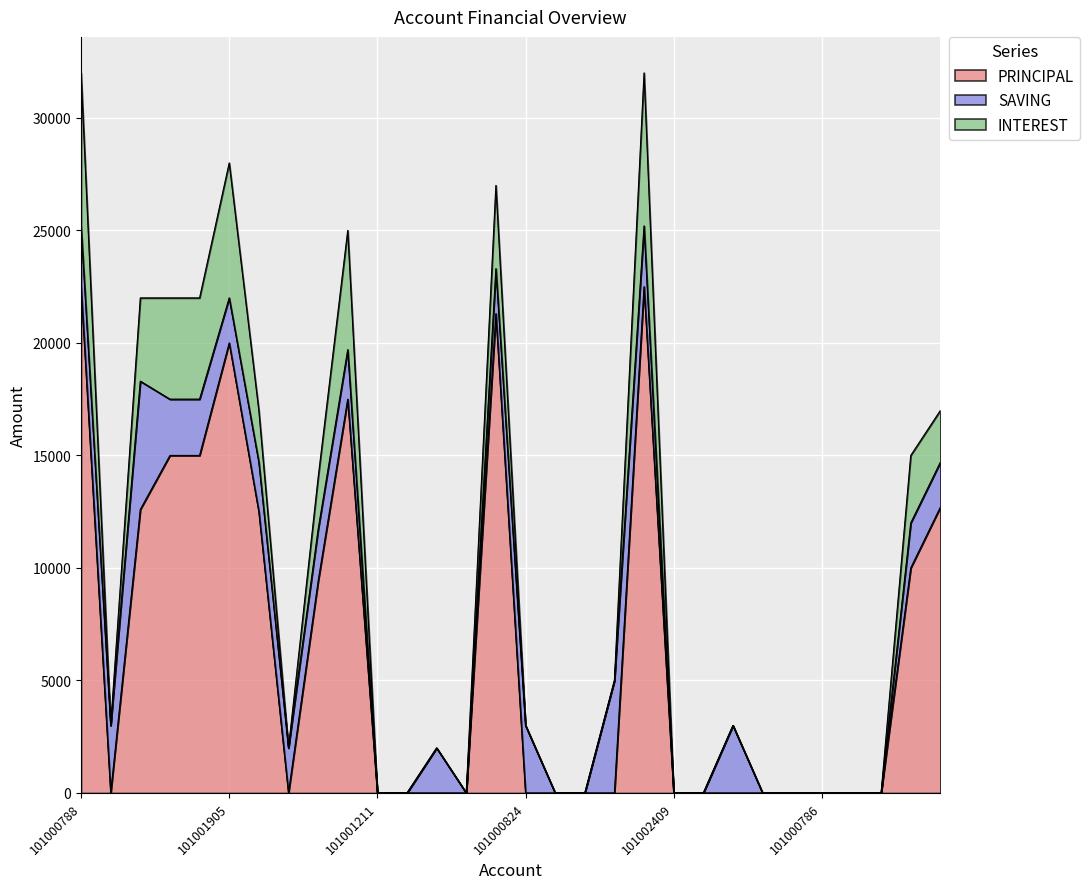

After their last crossing, which series has the higher values: SAVING or PRINCIPAL?

PRINCIPAL